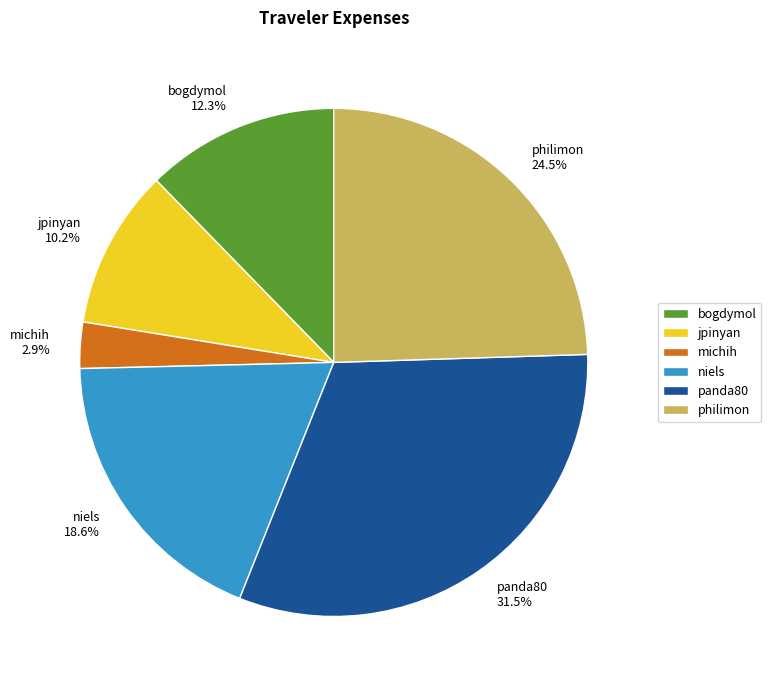

What portion of the pie excludes panda80 31.5%?

68.5%